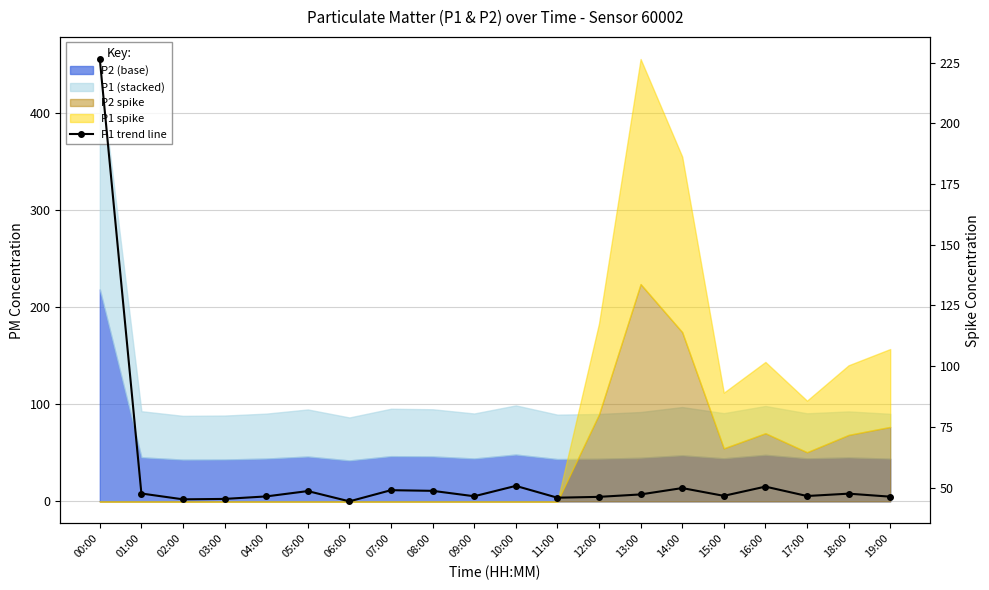

What is the minimum value shown in the chart?

44.3